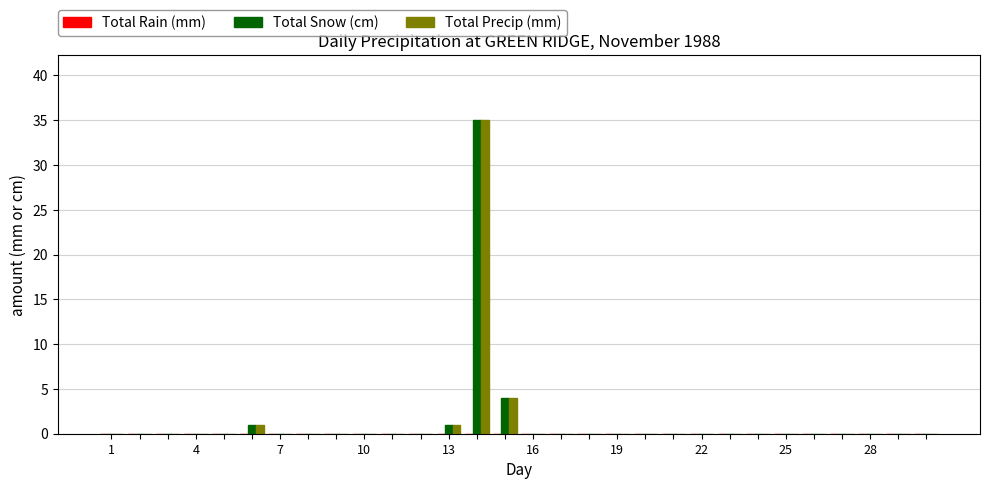

What is the sum of all Total Precip (mm) values?

41